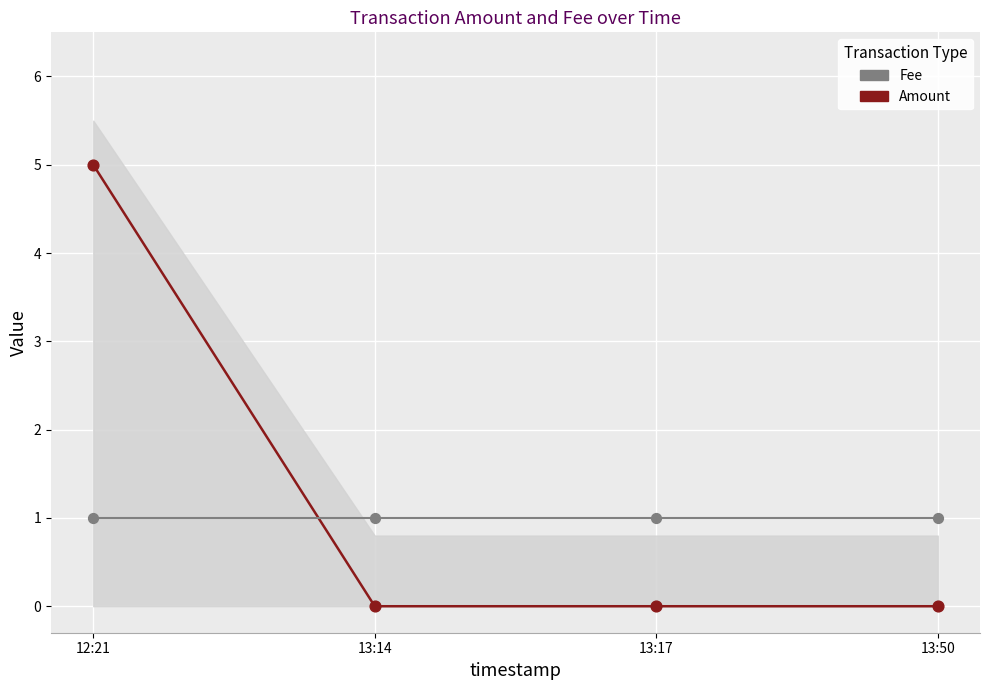

Which series has the largest total across all categories?

Amount